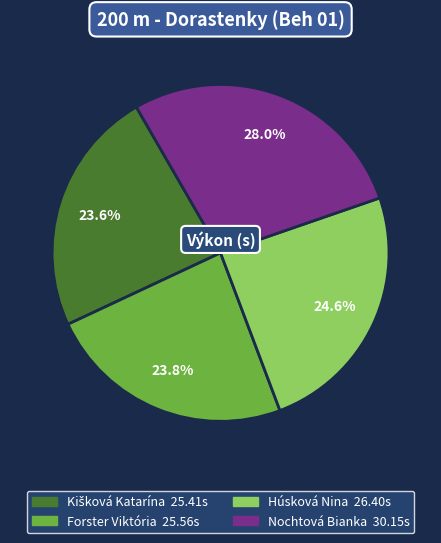

What percentage do Húsková Nina and Nochtová Bianka together represent?

52.6%